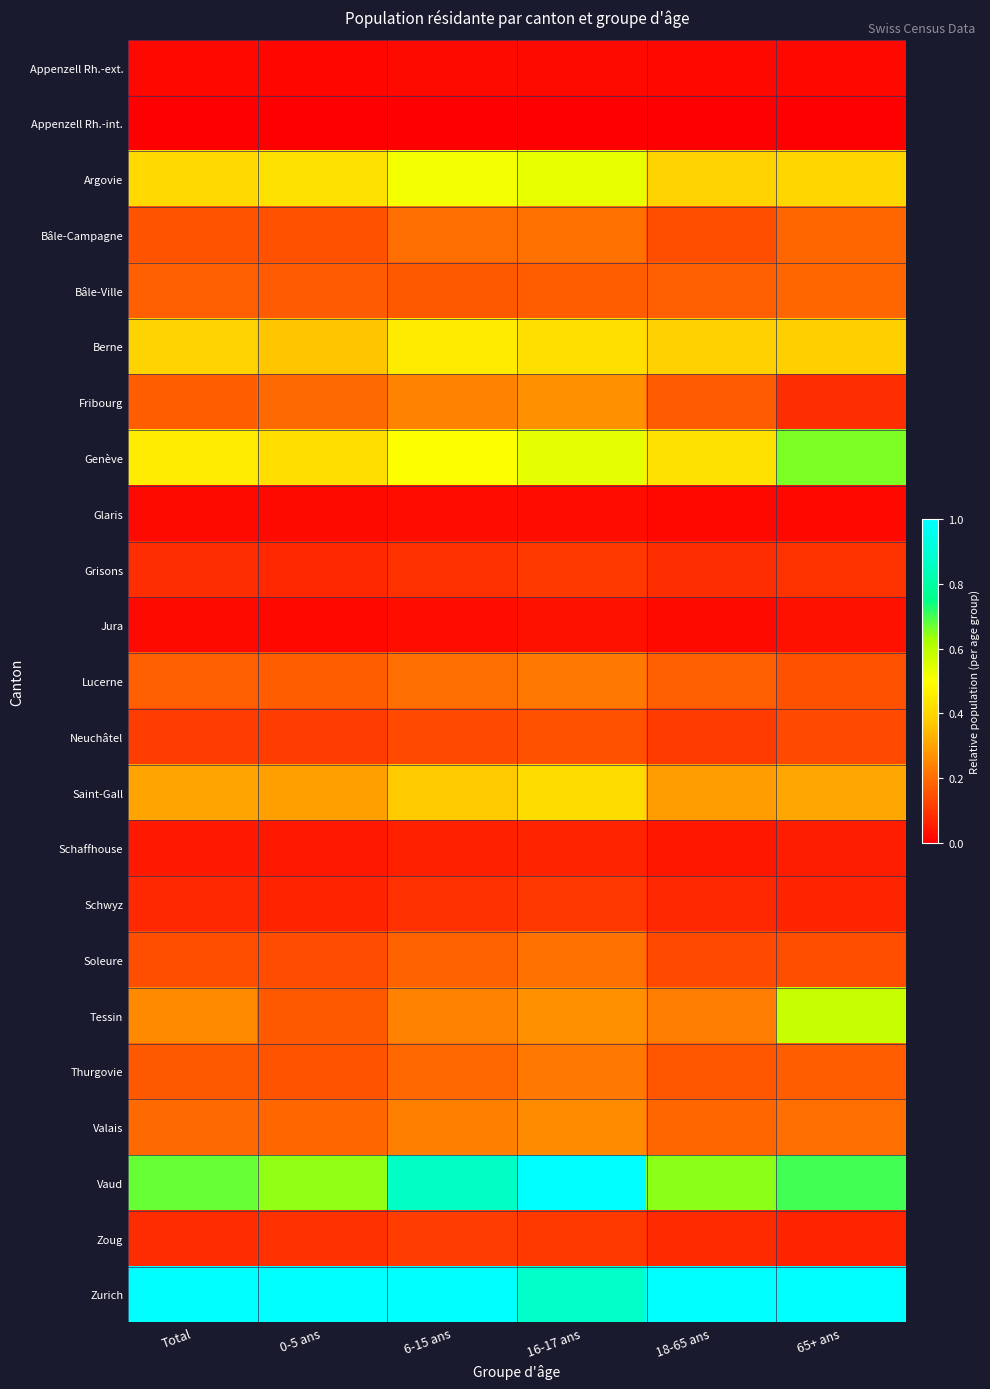

Which label corresponds to the largest value in the chart?

16-17 ans